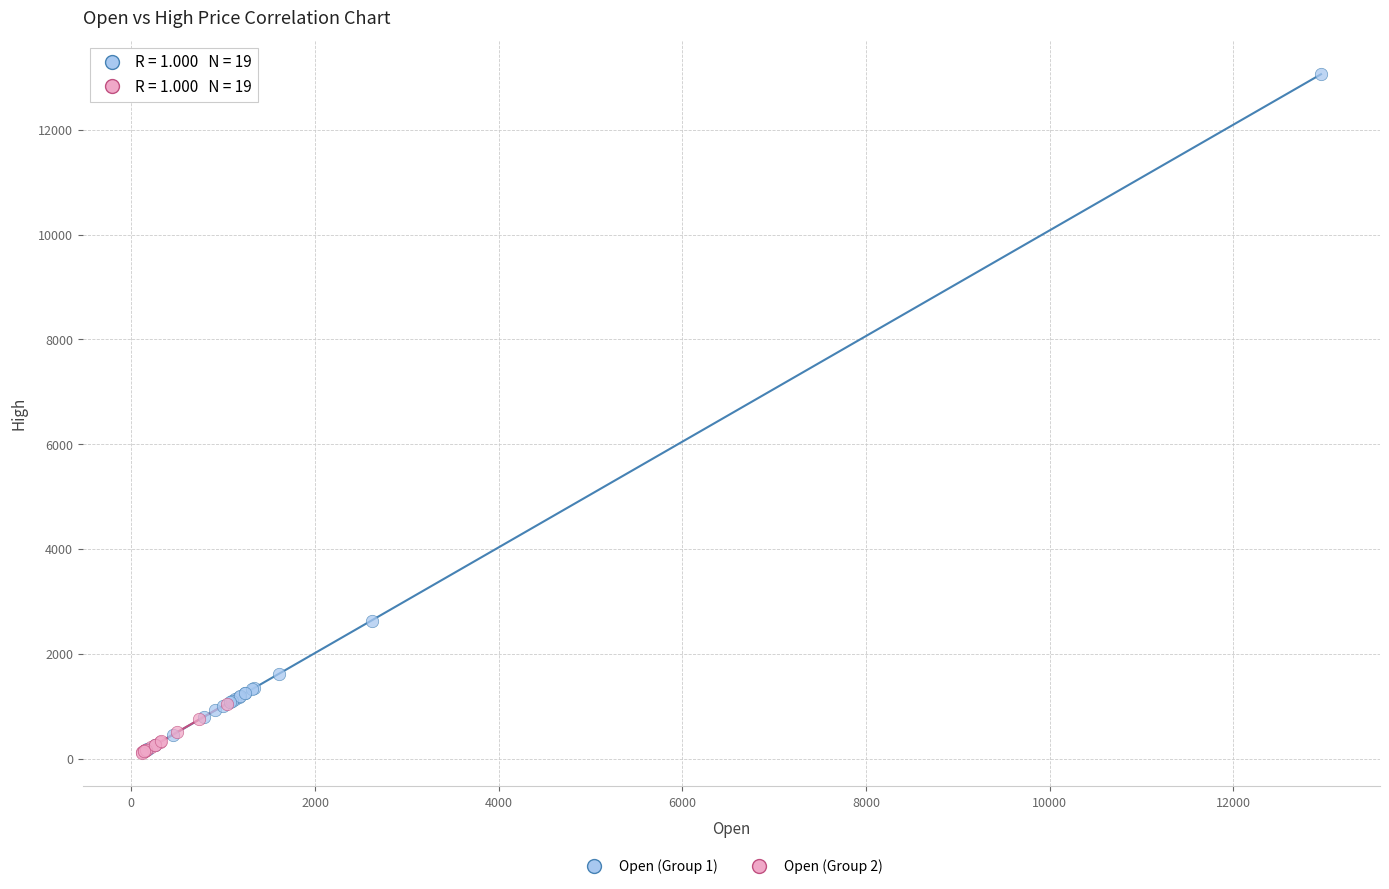

Which series reaches the maximum Y coordinate?

Open (Group 1)